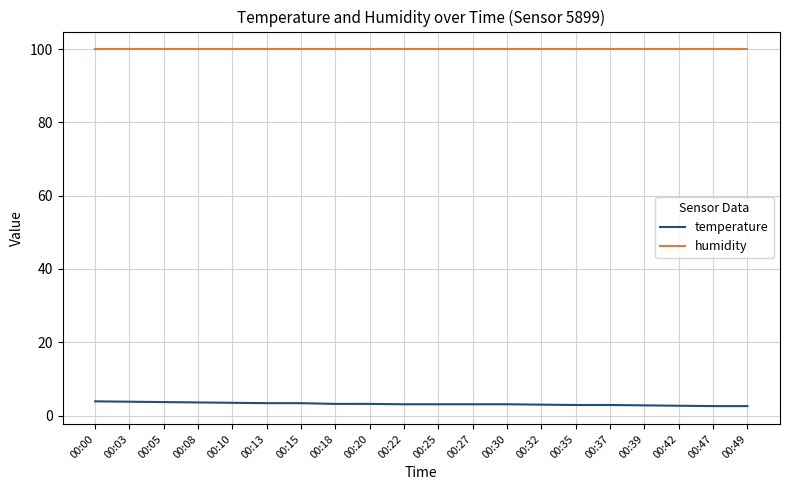

Is it true that humidity equals 57.8 at 00:37?

False